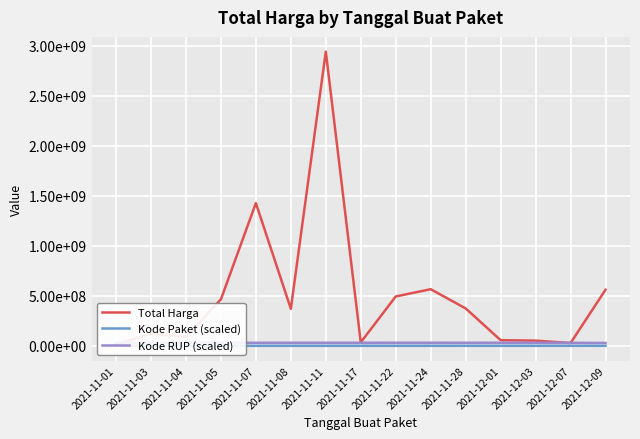

Which series changed the most between 2021-11-03 and 2021-11-11?

Total Harga